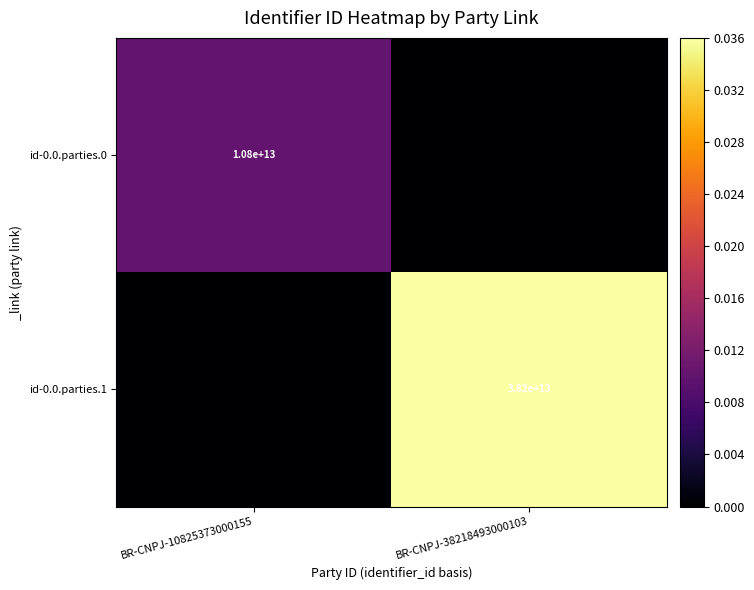

Is it true that id-0.0.parties.1 equals 38200000000000 at BR-CNPJ-38218493000103?

True